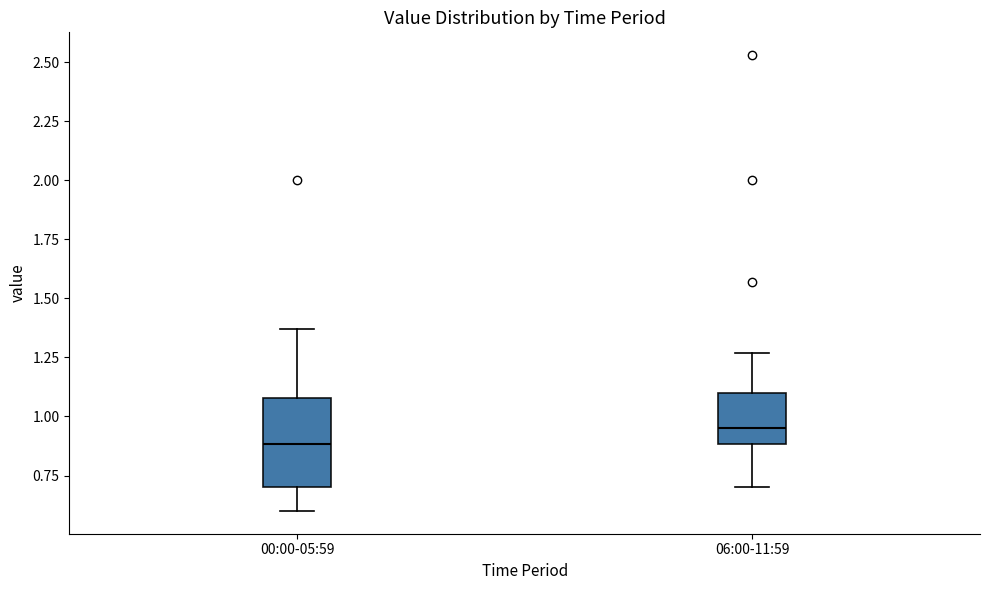

Which box is the tallest, from its lower edge to its upper edge?

00:00-05:59